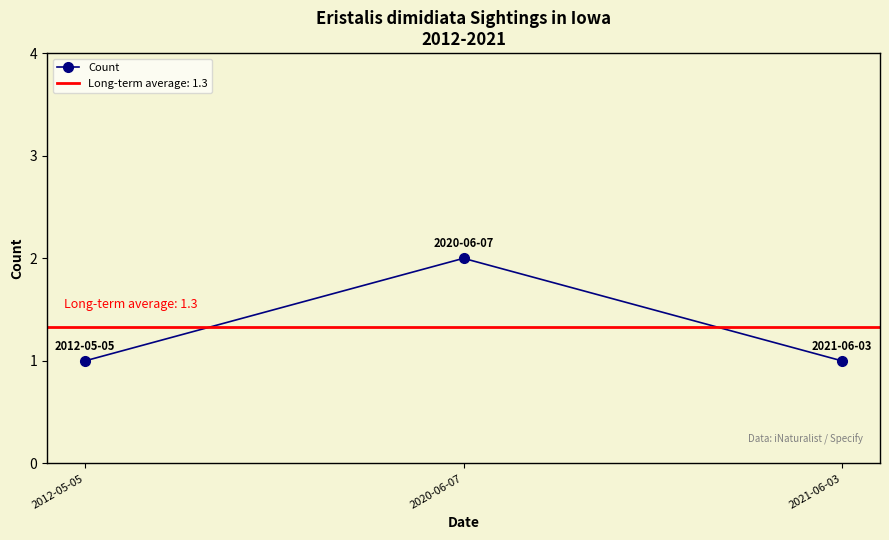

List the labels in order of value, largest first.

2020-06-07, 2012-05-05, 2021-06-03